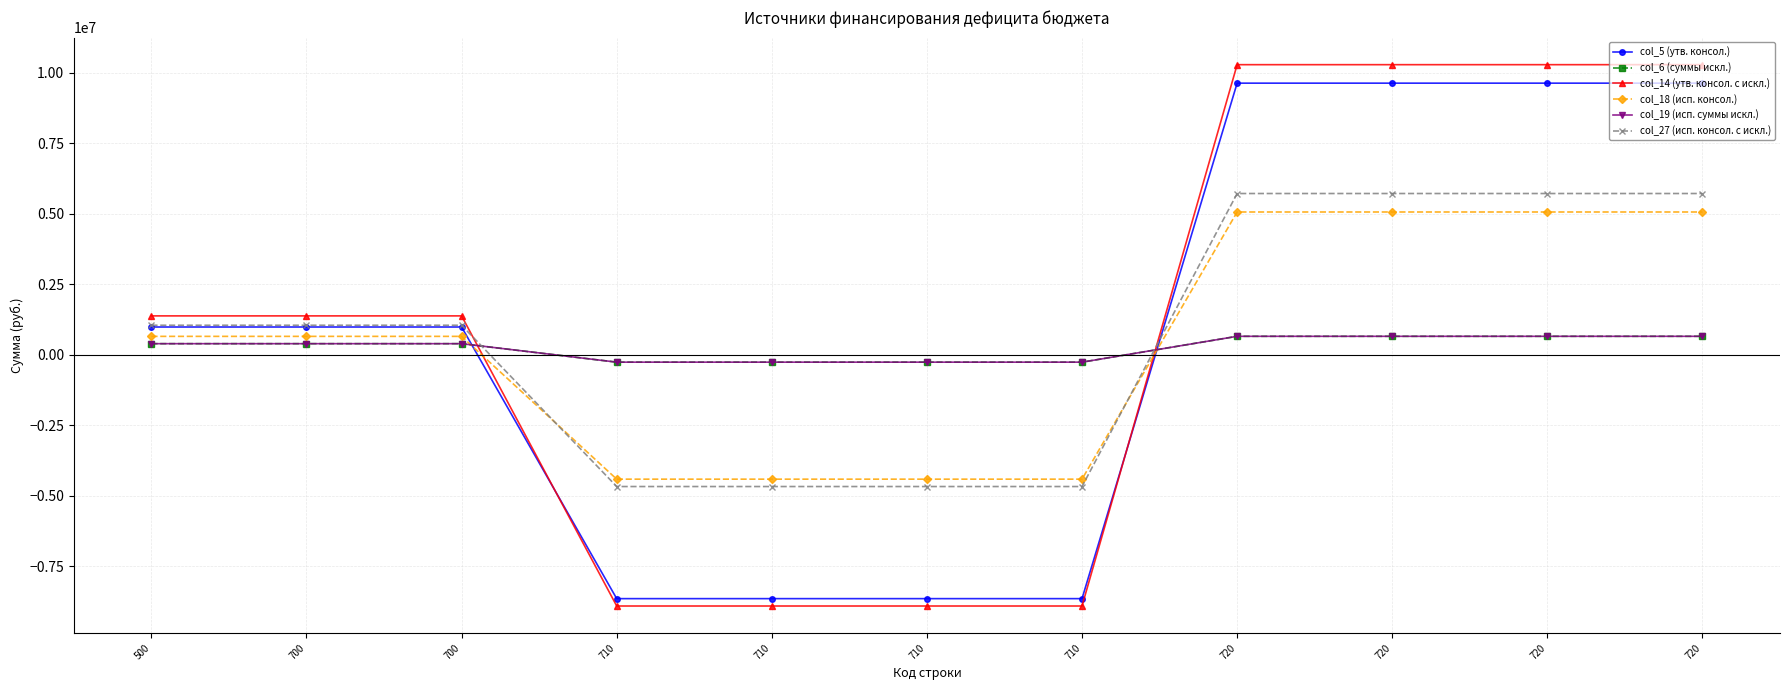

Is this an area chart (filled region under the line)?

No